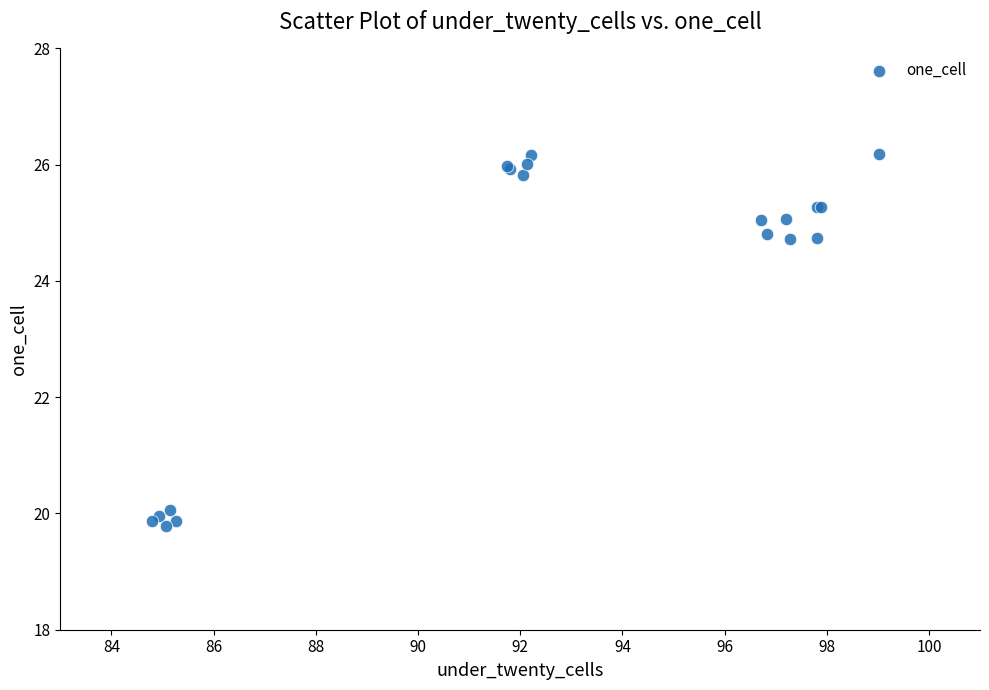

What Y value in the scatter plot is closest to 22?

20.1